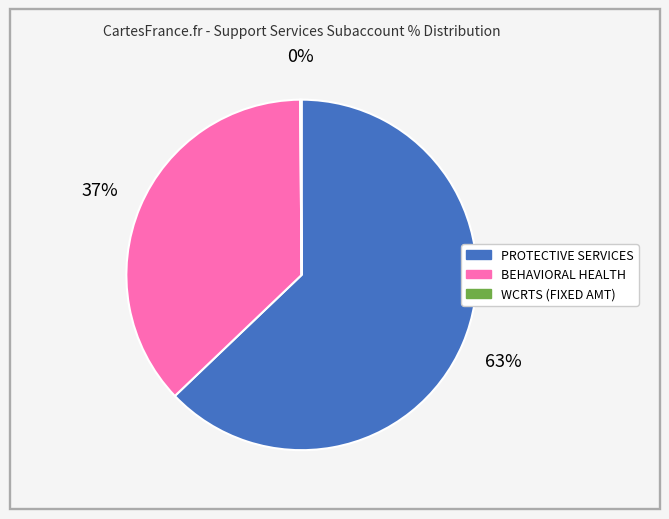

Is there a majority slice in this chart?

Yes